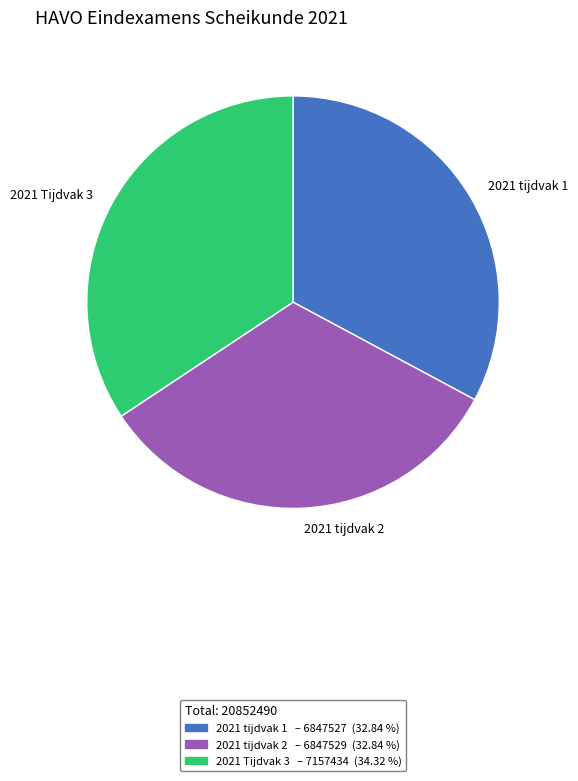

Between 2021 Tijdvak 3 and 2021 tijdvak 1, which is larger?

2021 Tijdvak 3